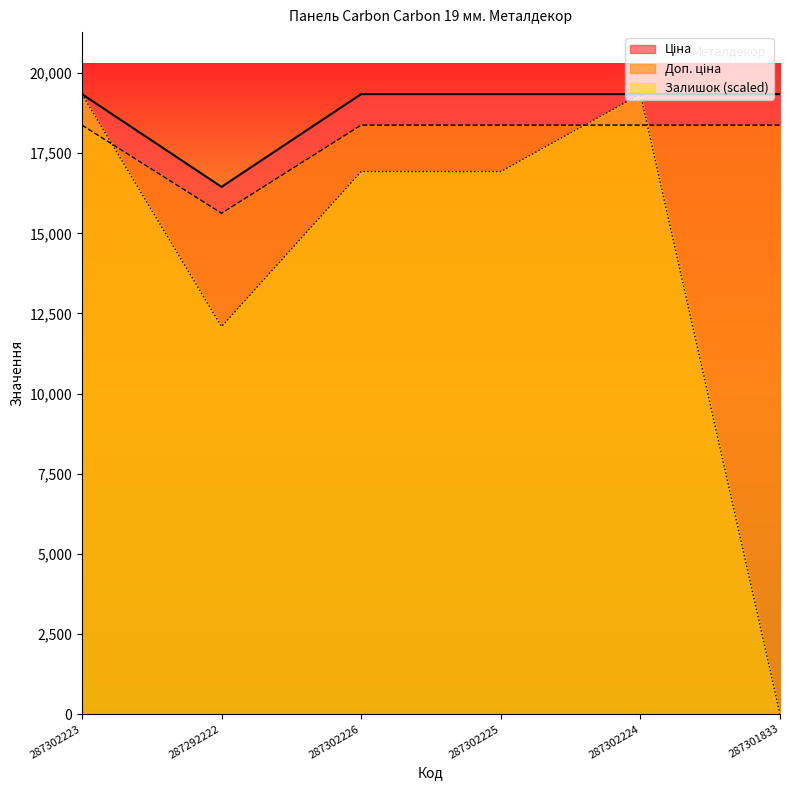

True or false: Залишок (scaled) has a value of 19343.1 at 287302224.

True